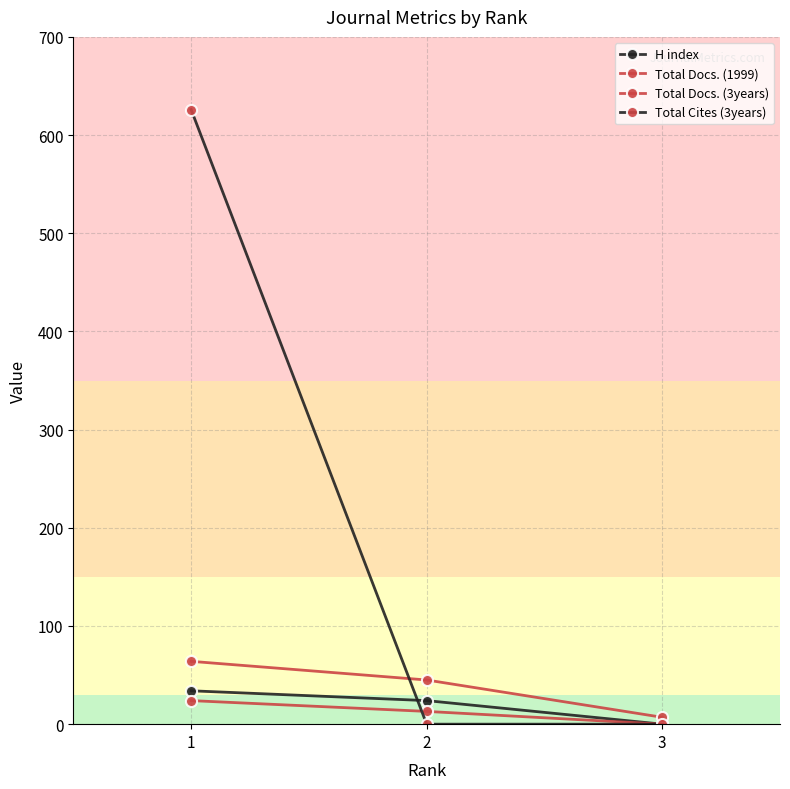

Is this an area chart (filled region under the line)?

No